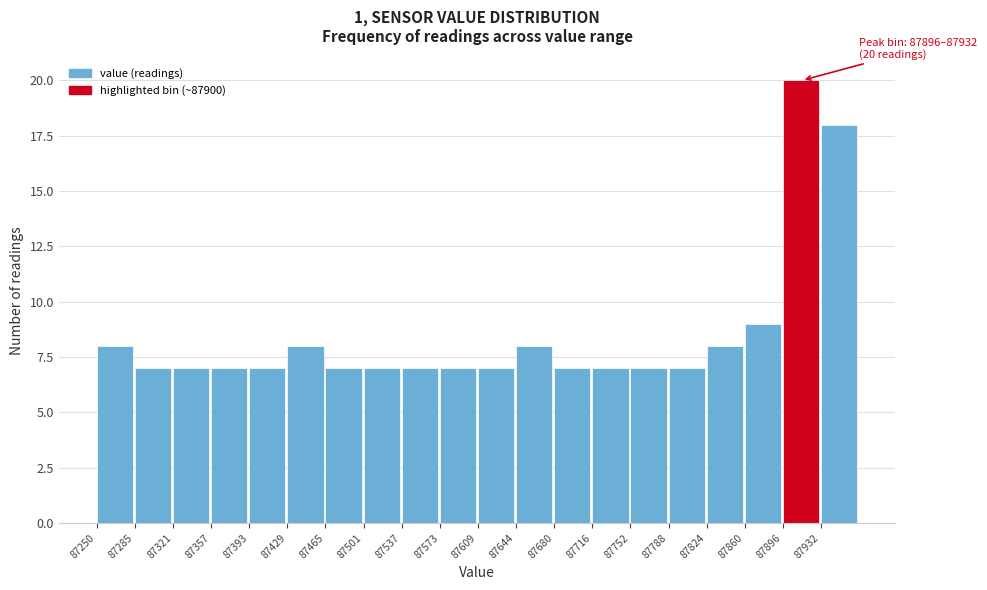

Over which range of the x-axis is the bar tallest?

87895 to 87930